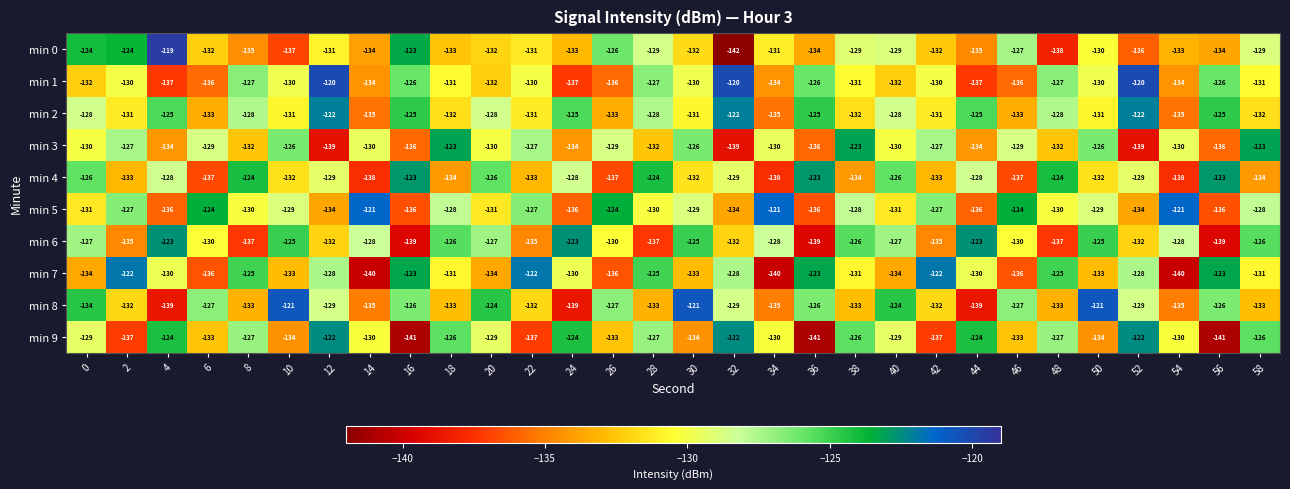

How many data points does each series have?

30